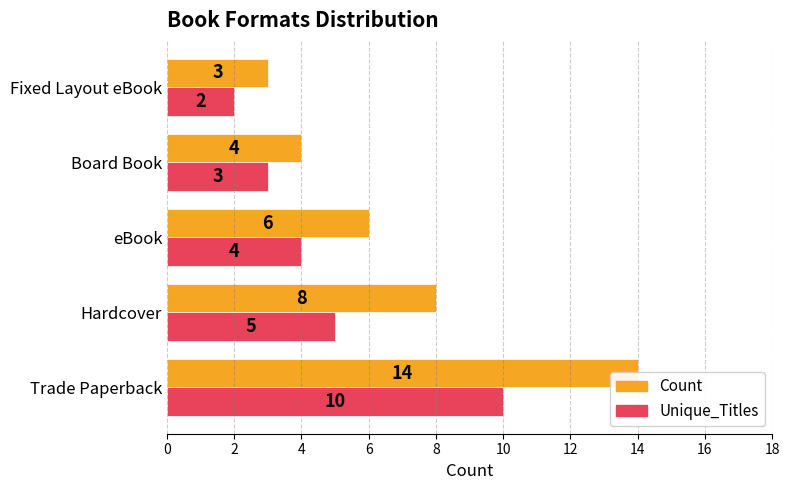

Rank the series by their maximum value, from highest to lowest.

Count, Unique_Titles